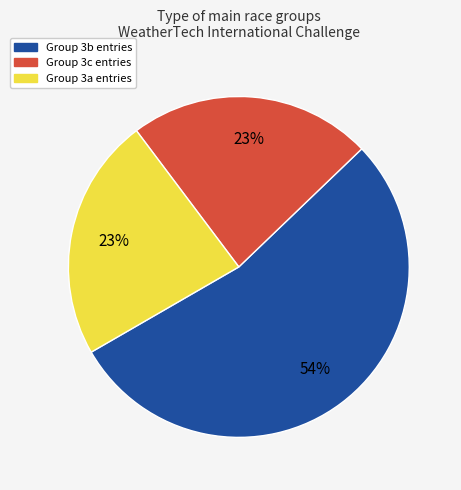

How many segments does this pie chart have?

3